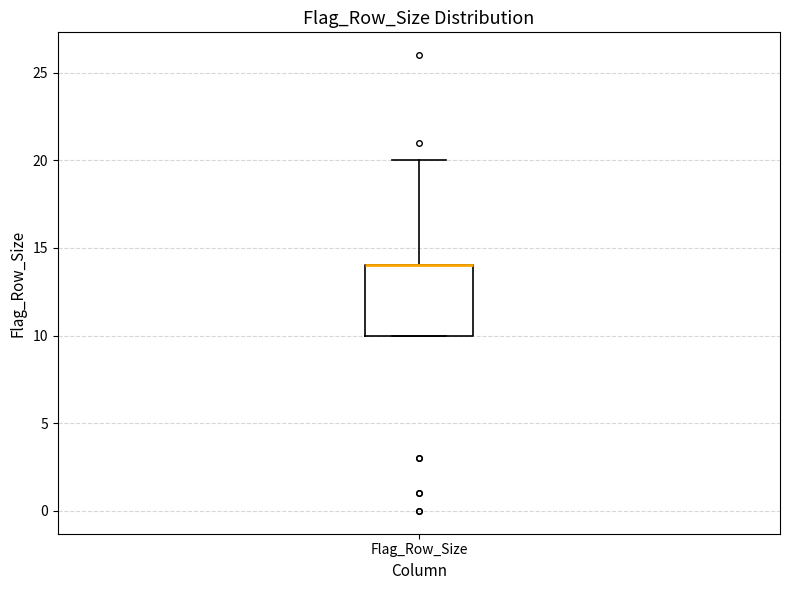

Read this box plot against the y-axis: the position of the median line, the range covered by the box, and the ends of both whiskers. The values are not printed on the chart, so give them approximately, as read against the axis.

median 14 (drawn on the box's upper edge), box 10 to 14, whiskers 10 to 20